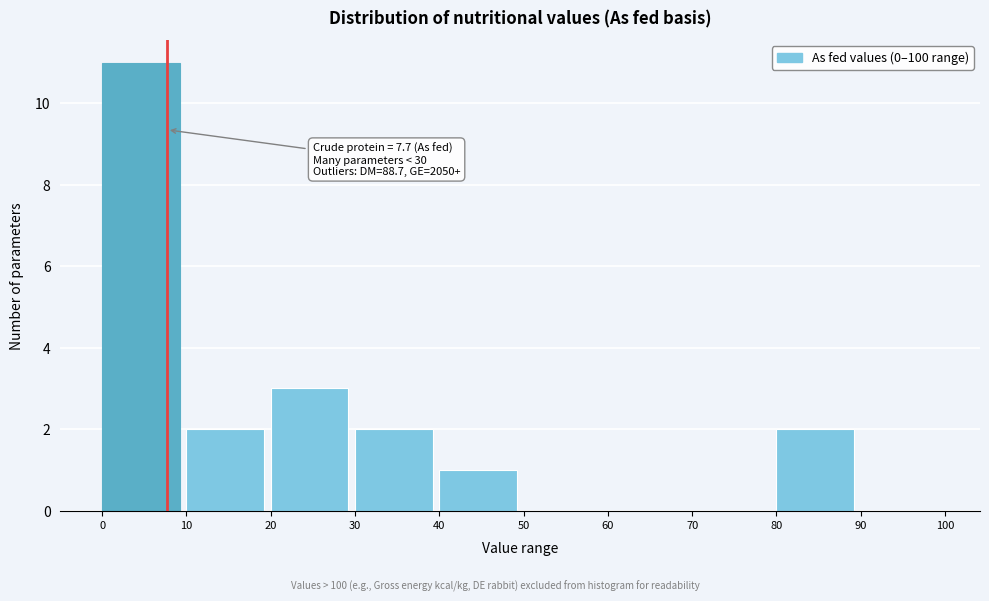

Over which range of the x-axis is the bar tallest?

0 to 10